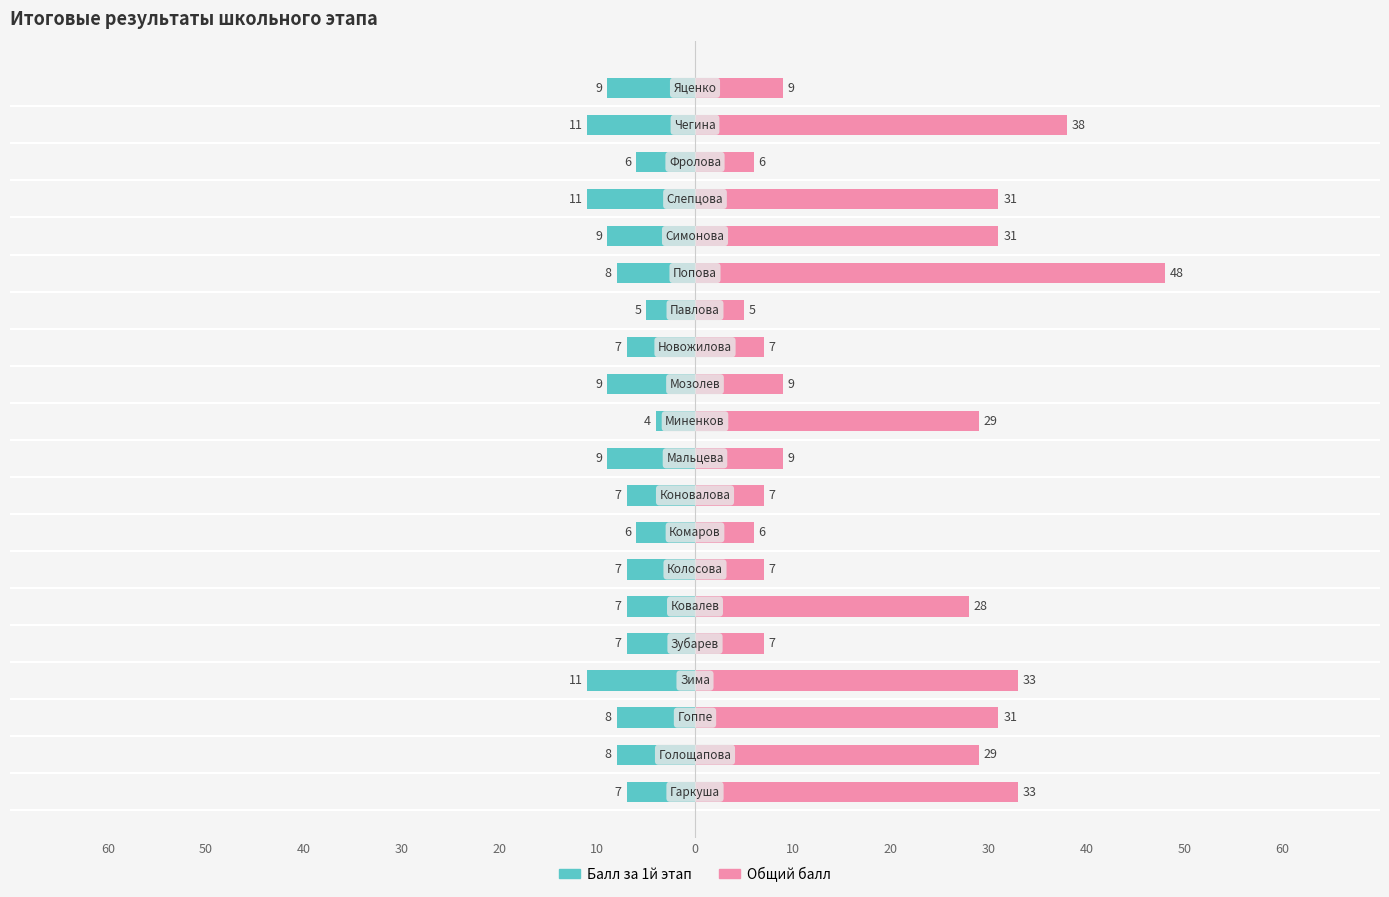

What are all the series names shown in the legend?

Балл за 1й этап, Общий балл